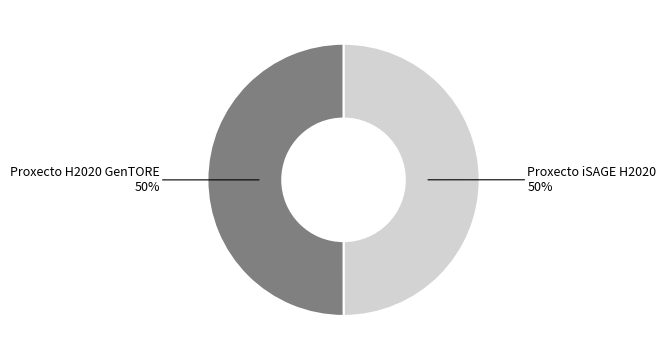

What percentage is the Proxecto H2020 GenTORE slice, to the nearest percent?

50%